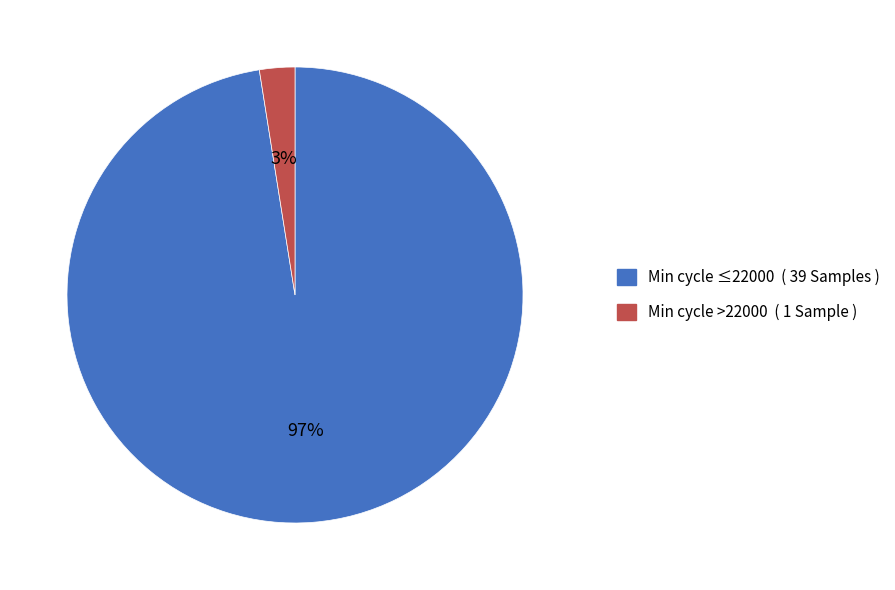

Count the number of slices in the pie.

2